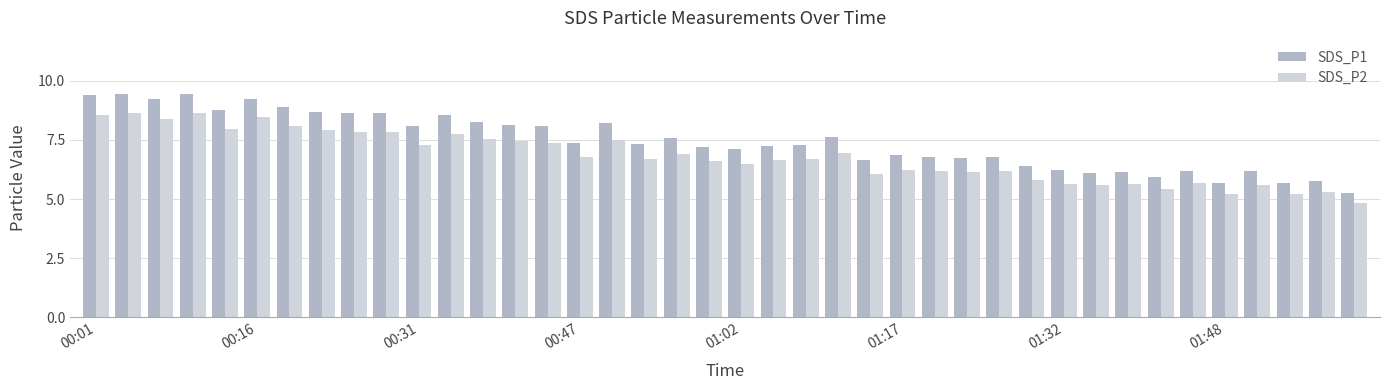

What is the difference between the maximum and minimum values in the SDS_P1 series?

4.2